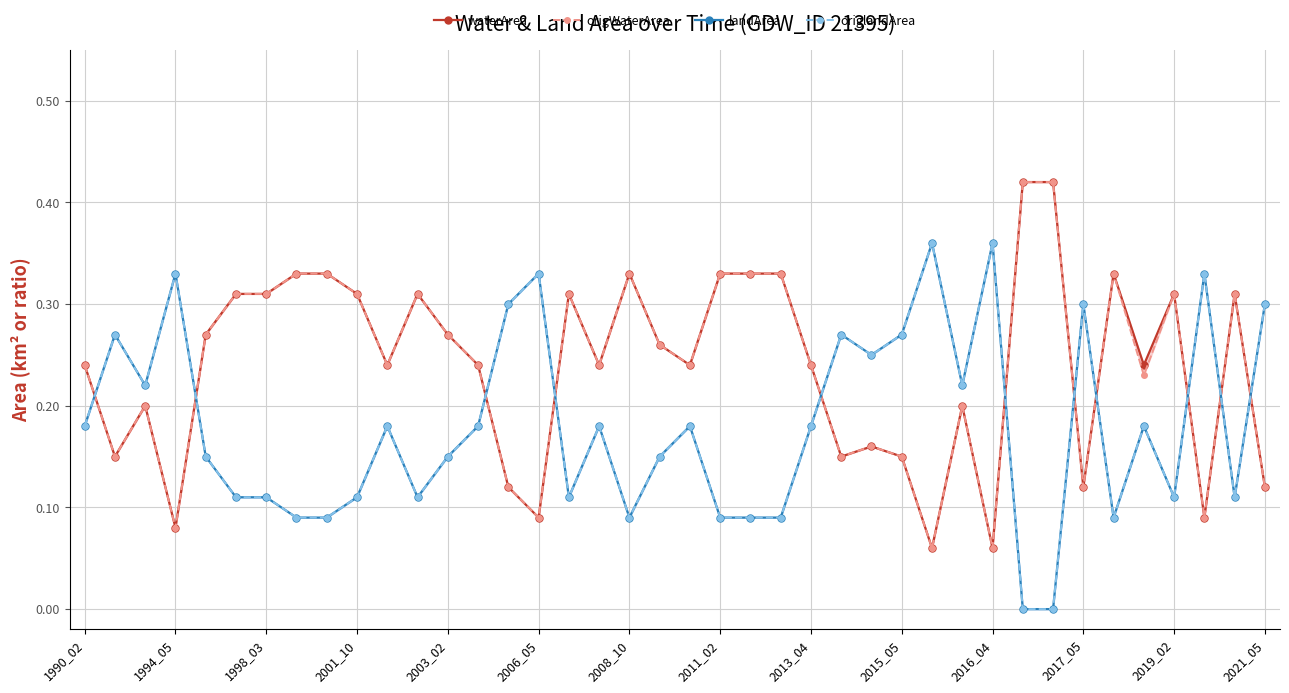

Which series has the largest total across all categories?

waterArea